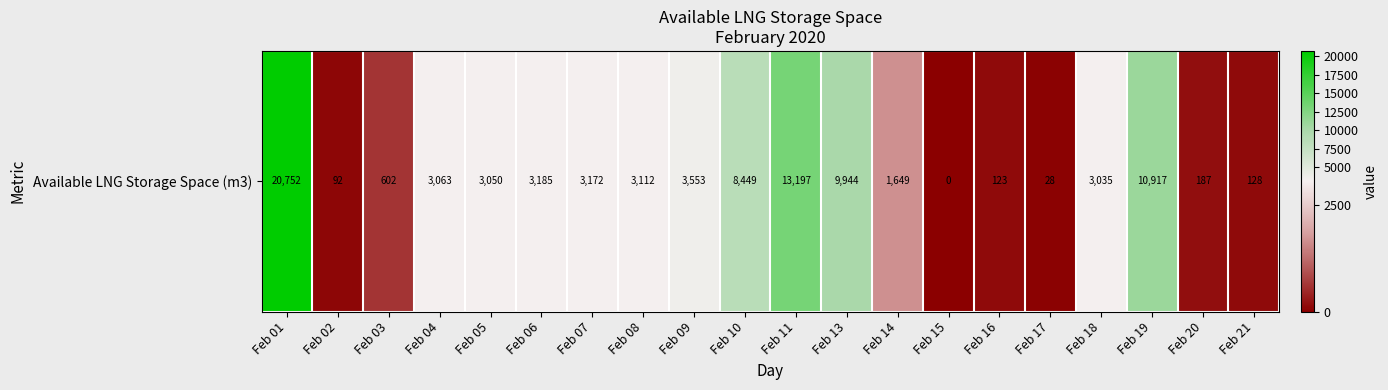

What is the greatest value displayed?

20752